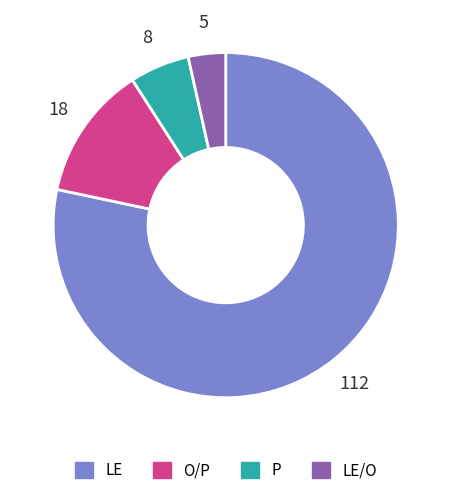

Which has a higher value, LE/O or LE?

LE